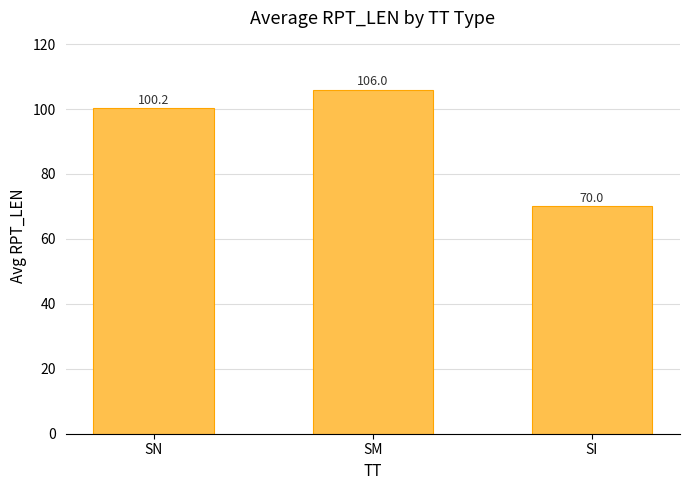

What is the average value?

92.1